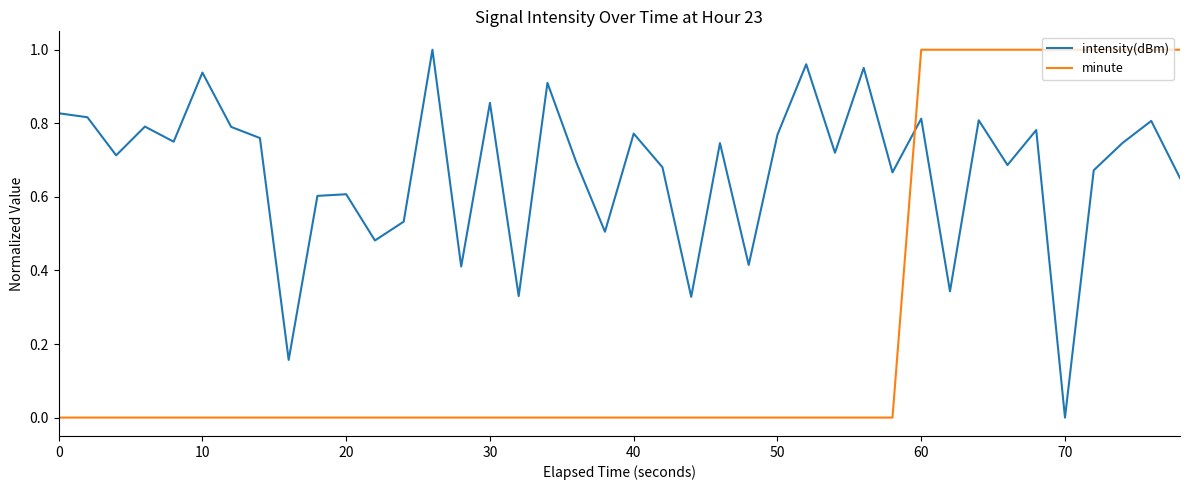

Which series ends up on top after the final intersection of intensity(dBm) and minute?

minute